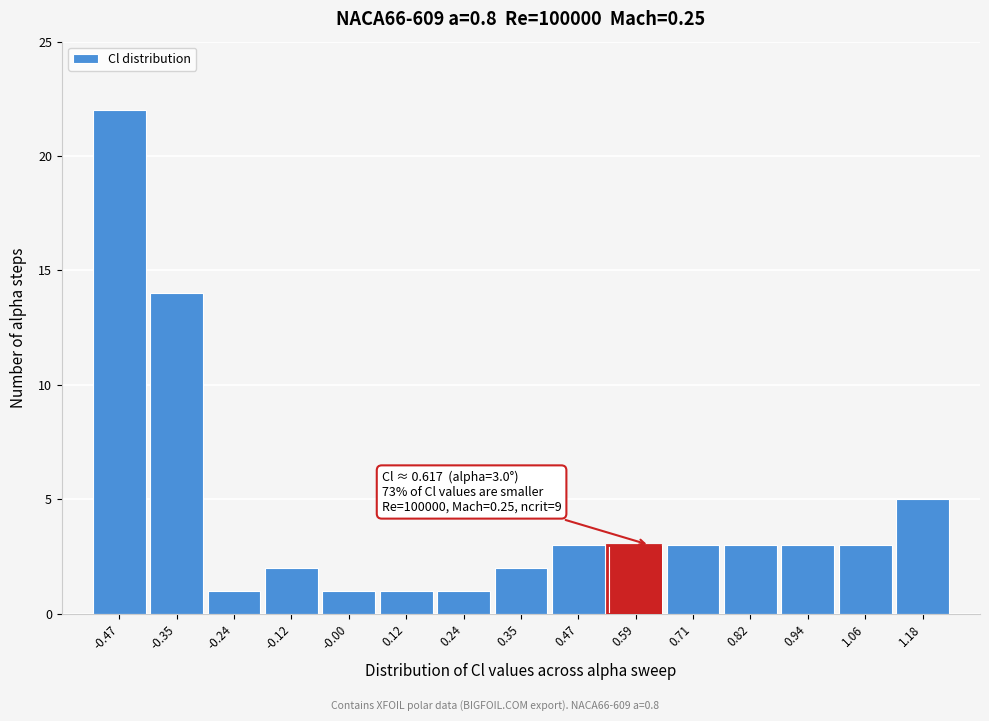

Which range on the x-axis has the tallest bar?

-0.54 to -0.42